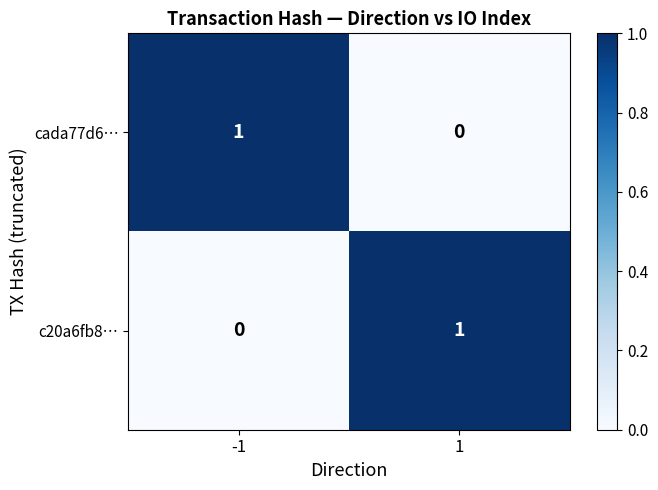

Is the value of cada77d6… at 1 greater than the value of c20a6fb8… at 1?

No